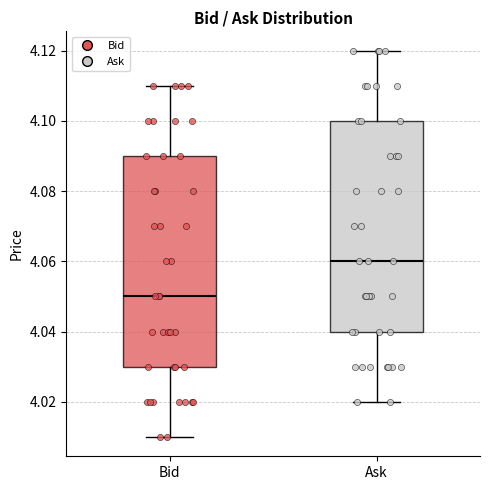

Which box's median line is the highest?

Ask